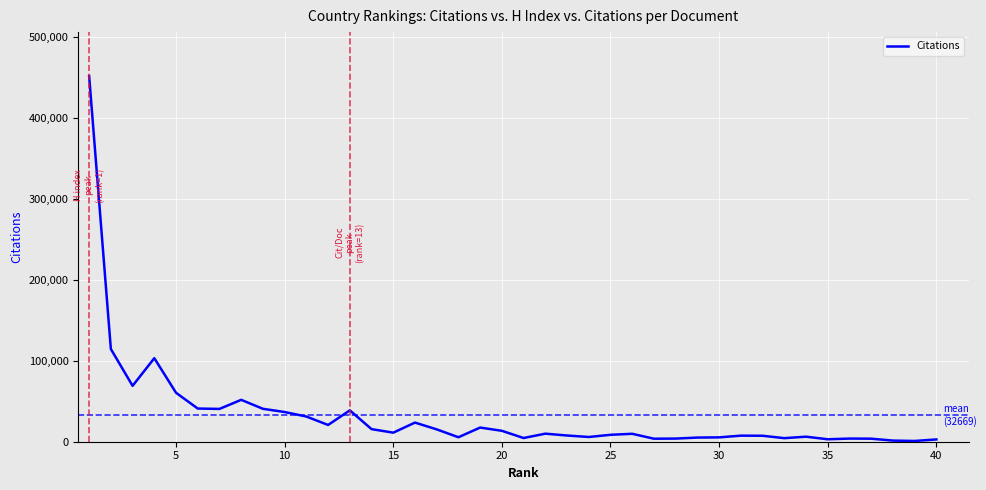

True or false: the data has more than 0 interior local peaks.

True